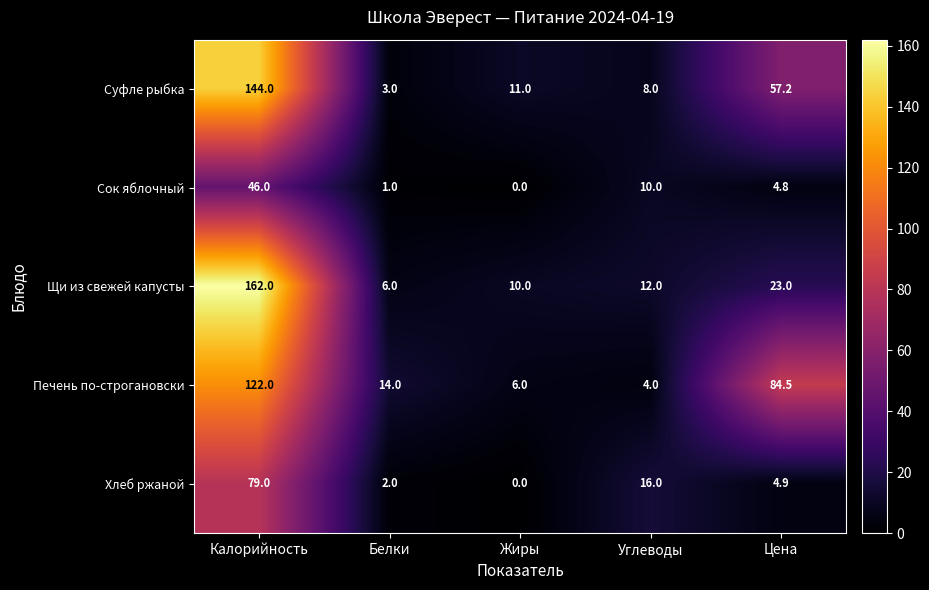

Is it true that Печень по-строгановски equals 8.8 at Жиры?

False